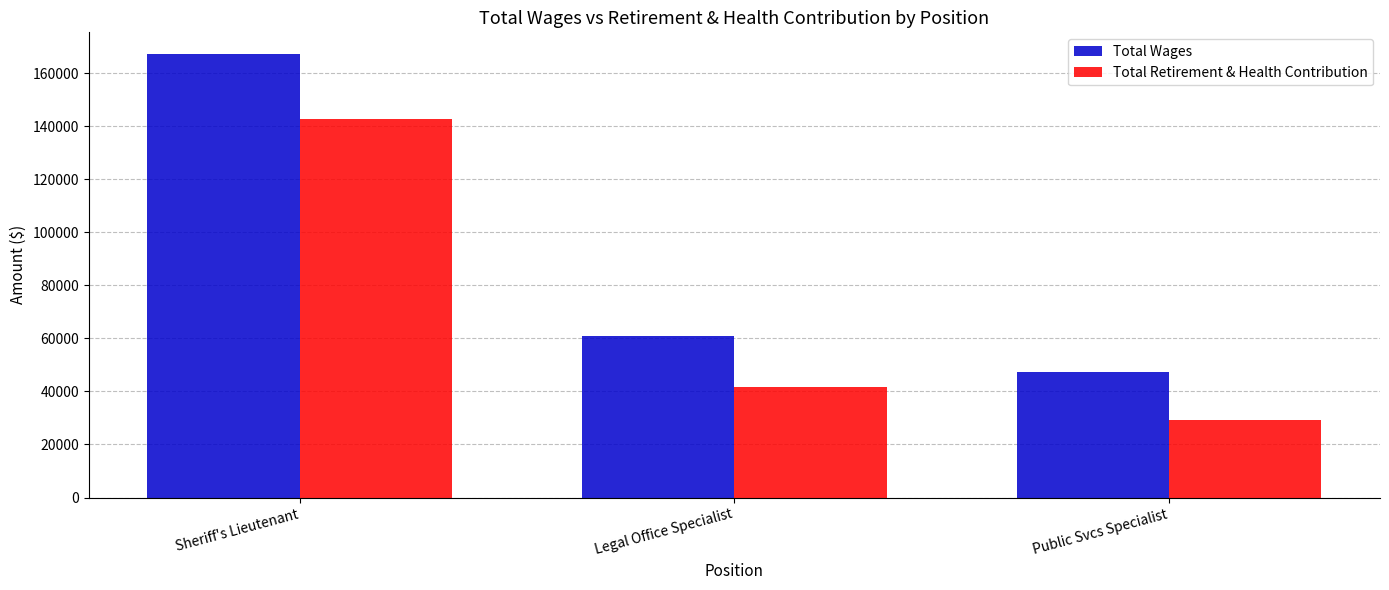

The value of Total Retirement & Health Contribution at Sheriff's Lieutenant is 71966. True or false?

False